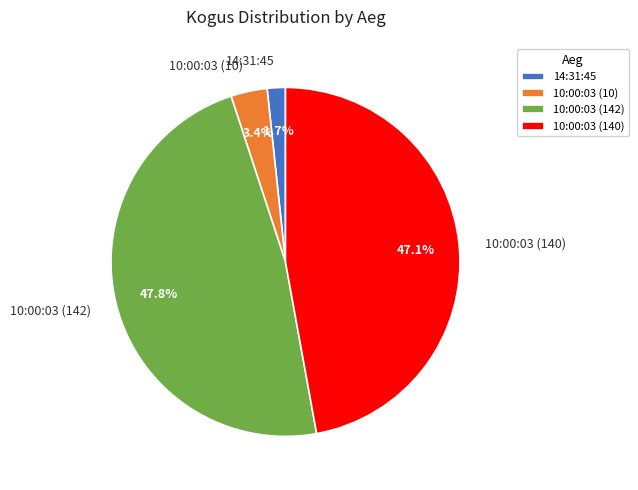

Does any single category account for the majority?

No